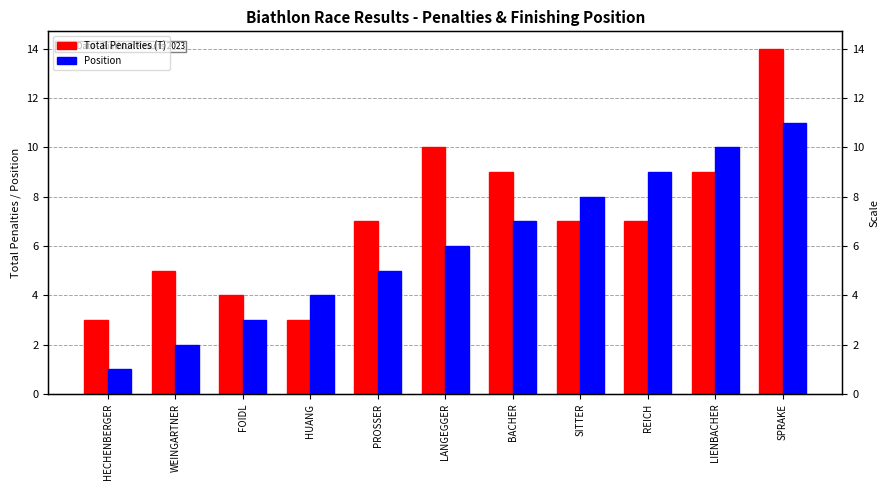

What is the difference between the highest and lowest values at HUANG?

1